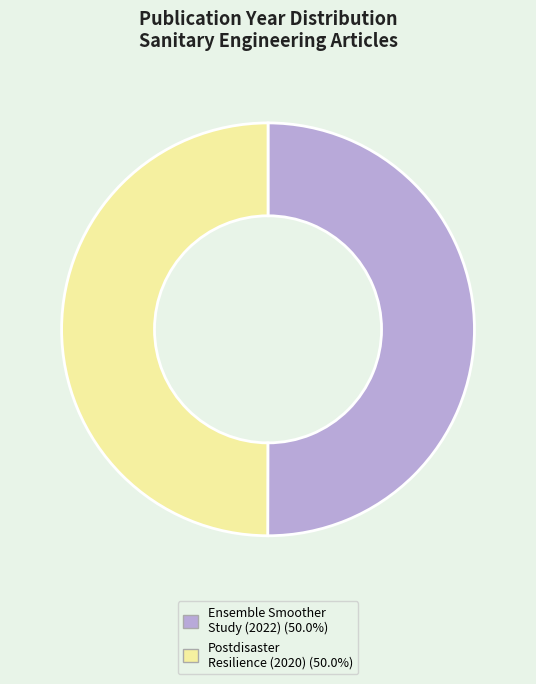

Do Ensemble Smoother Study (2022) (50.0%) and Postdisaster Resilience (2020) (50.0%) together represent more than half of the pie?

Yes